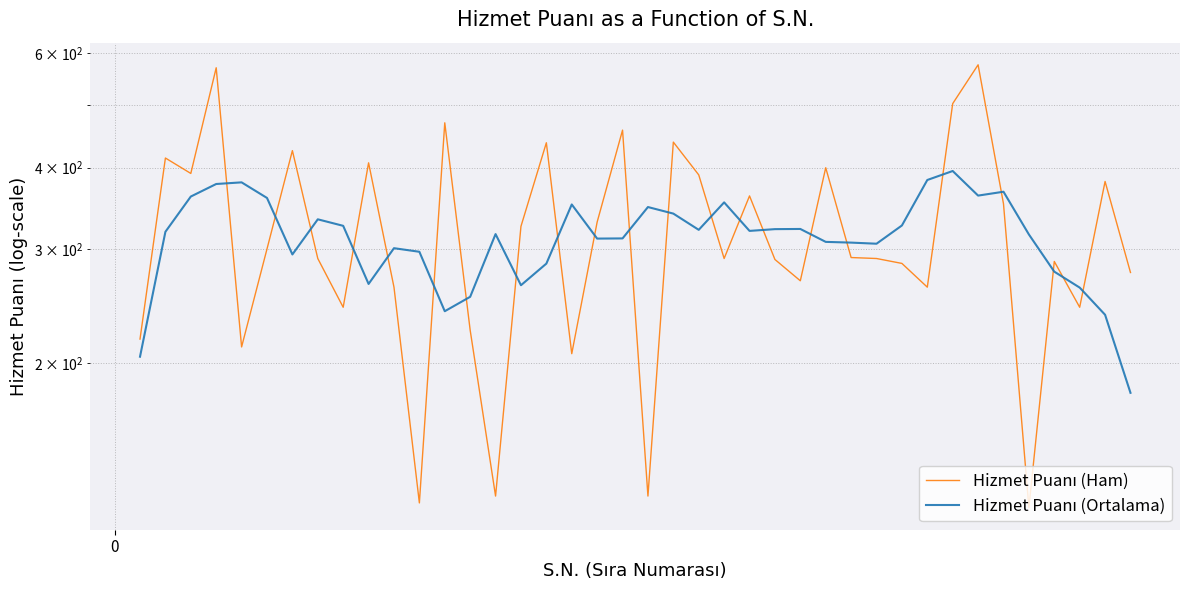

Count the number of categories in the chart.

40